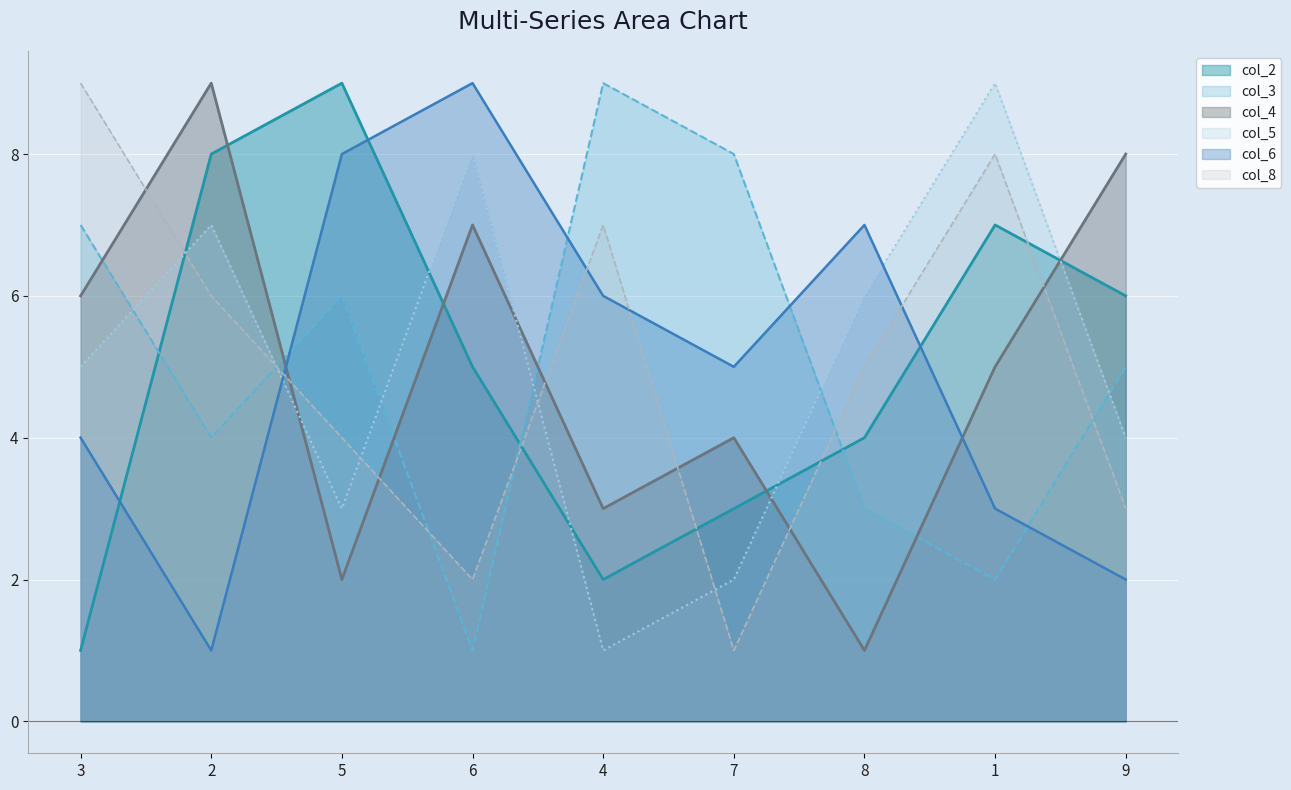

What are all the series names shown in the legend?

col_2, col_3, col_4, col_5, col_6, col_8